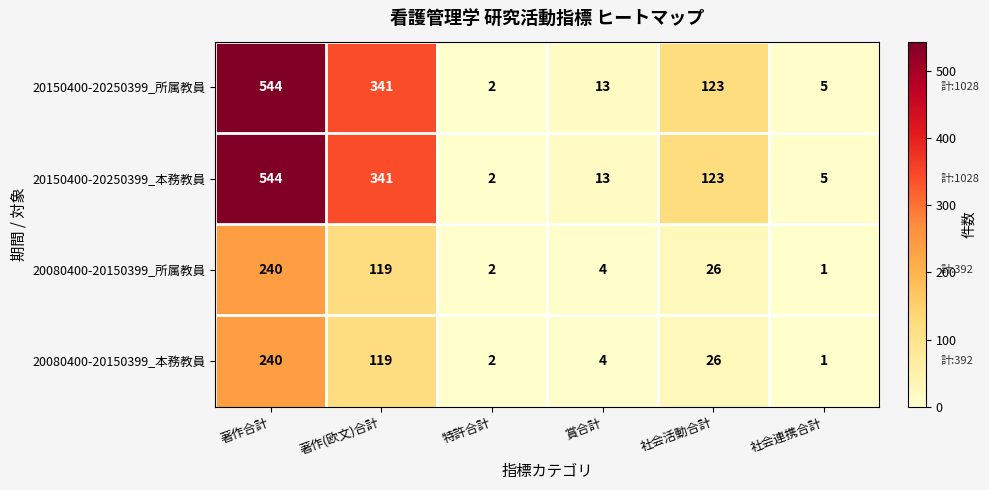

Count the number of data series in this chart.

4